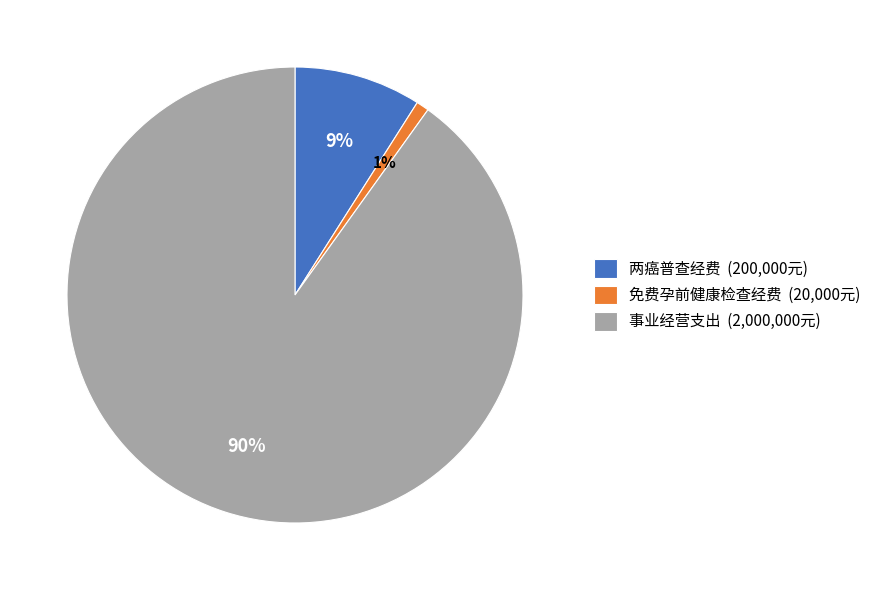

Is there a majority slice in this chart?

Yes